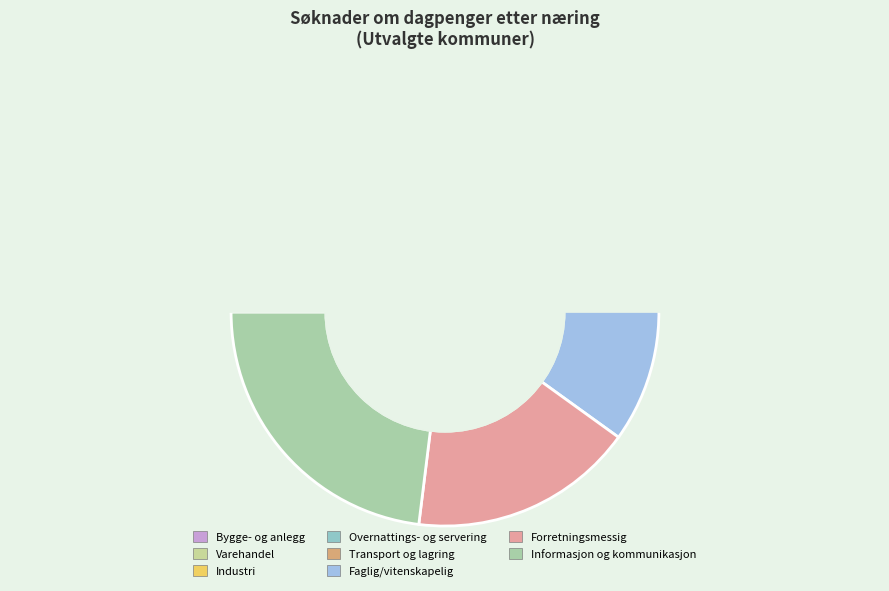

To the nearest percent, what is the difference between the Varehandel, reparasjon av motorvogner and Informasjon og kommunikasjon slice percentages?

12%